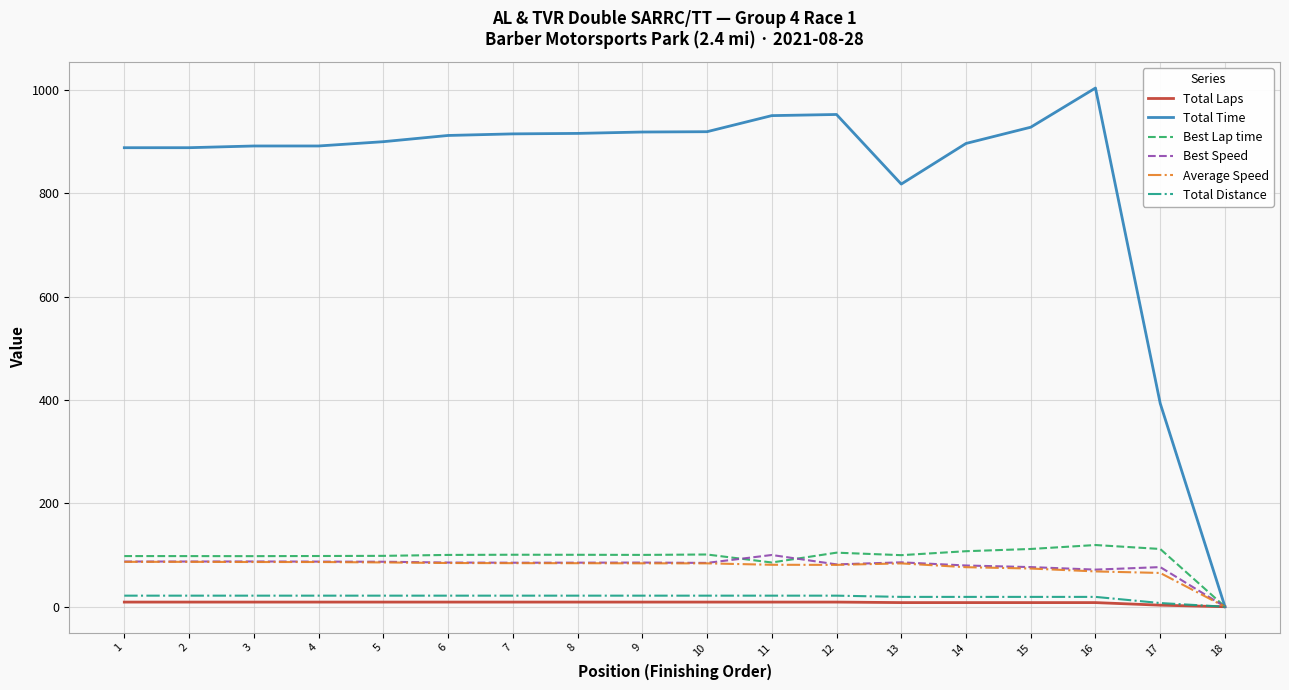

Which series changed the most between 15 and 18?

Total Time